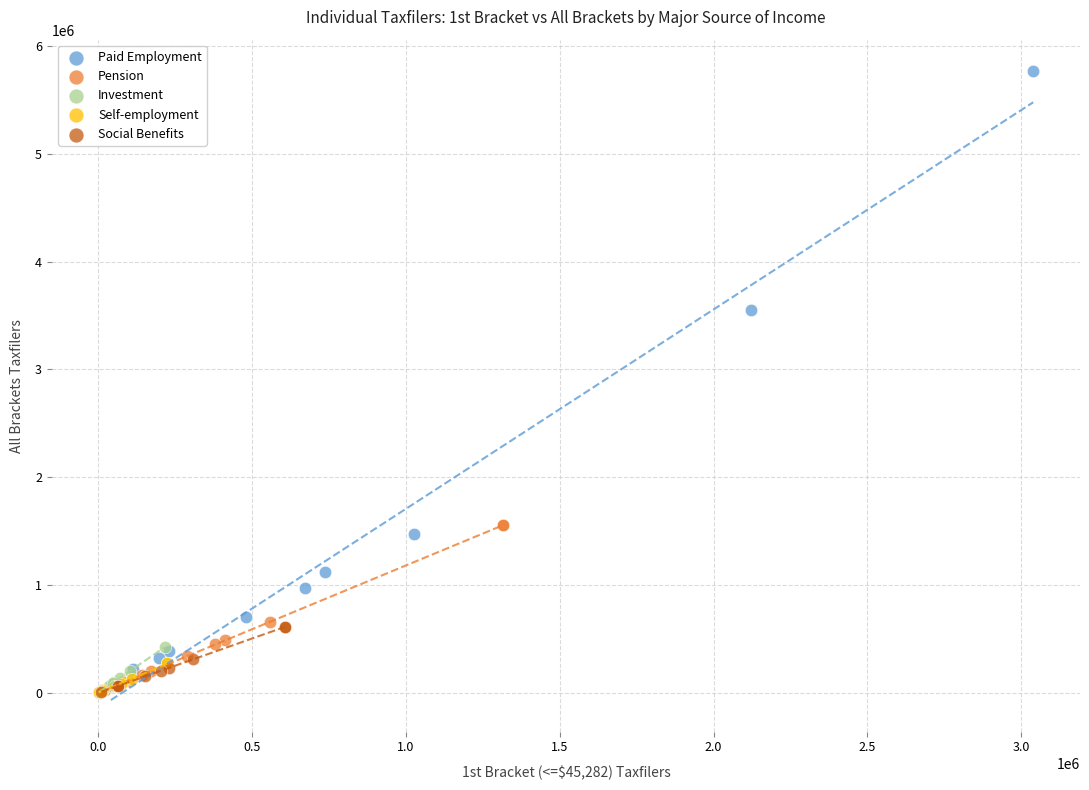

Which series has the widest spread of Y values?

Paid Employment